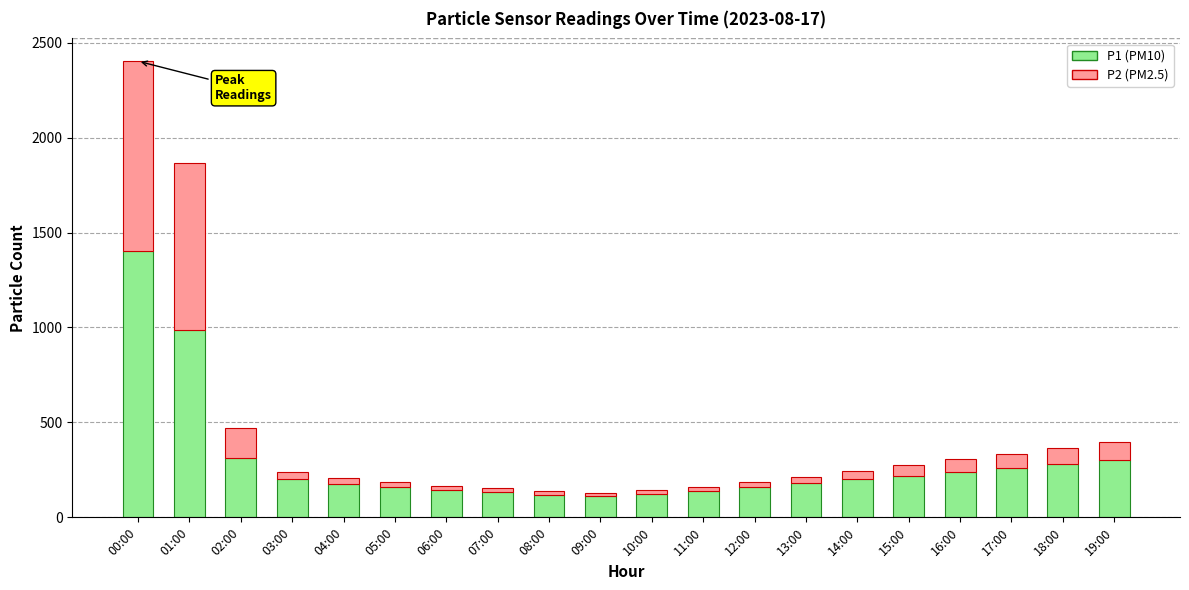

At which category is the sum across all series the highest?

00:00